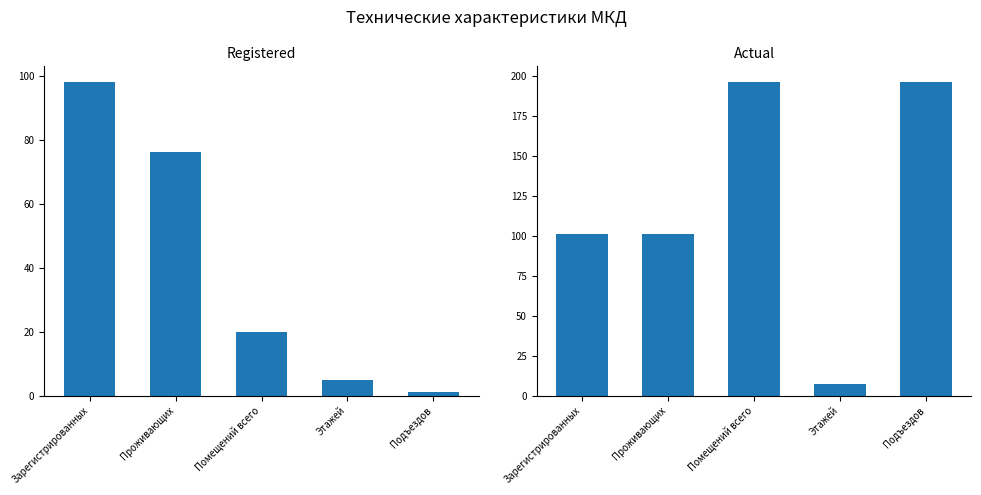

What is the spread (max minus min) of values at Этажей?

2